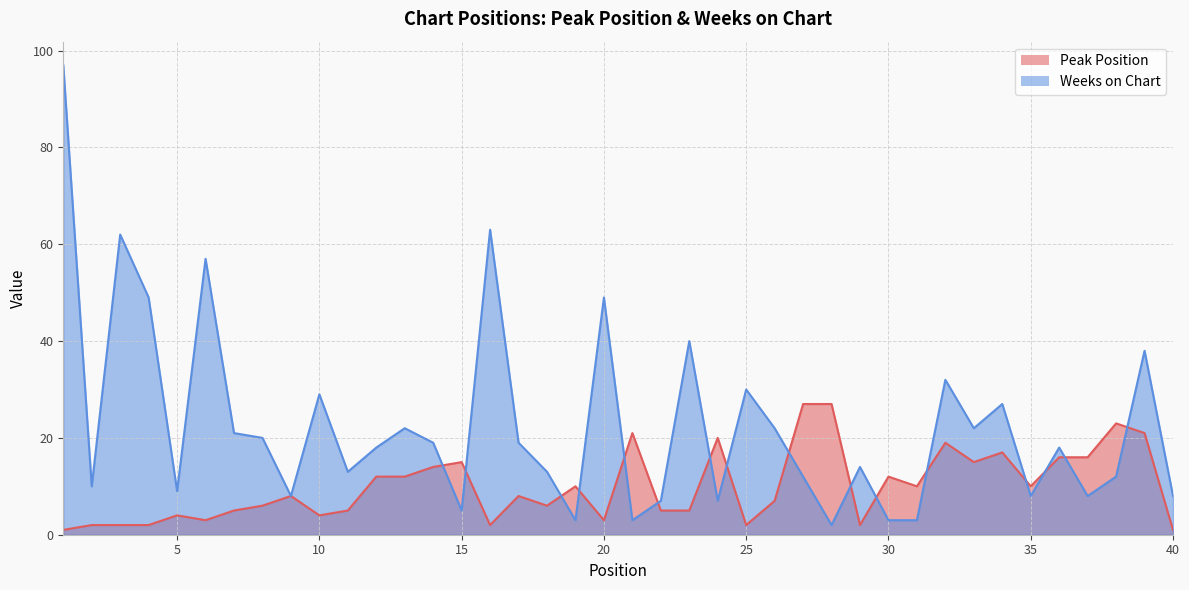

Read the Weeks on Chart value at 21.

3